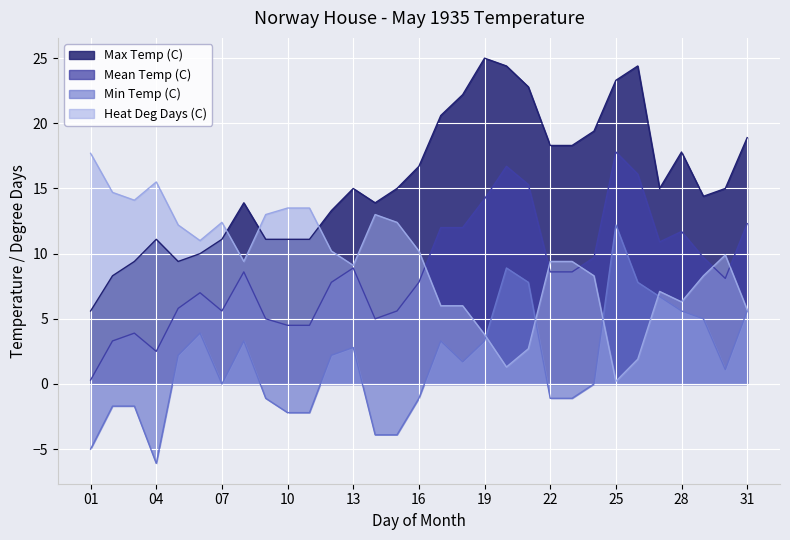

Does the chart display data point markers on the line(s)?

No